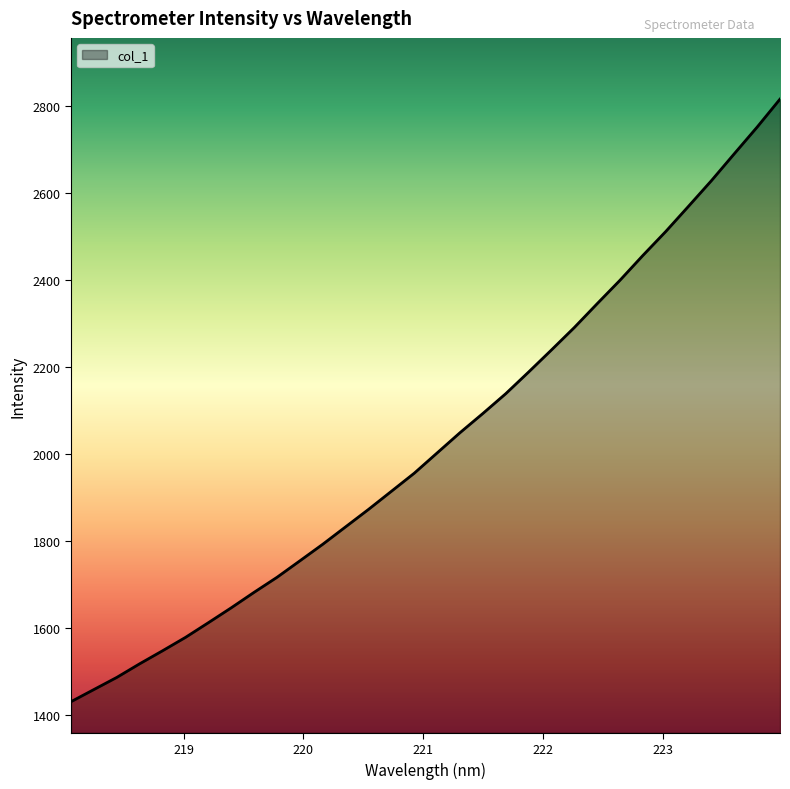

What is the smallest value displayed?

1430.7